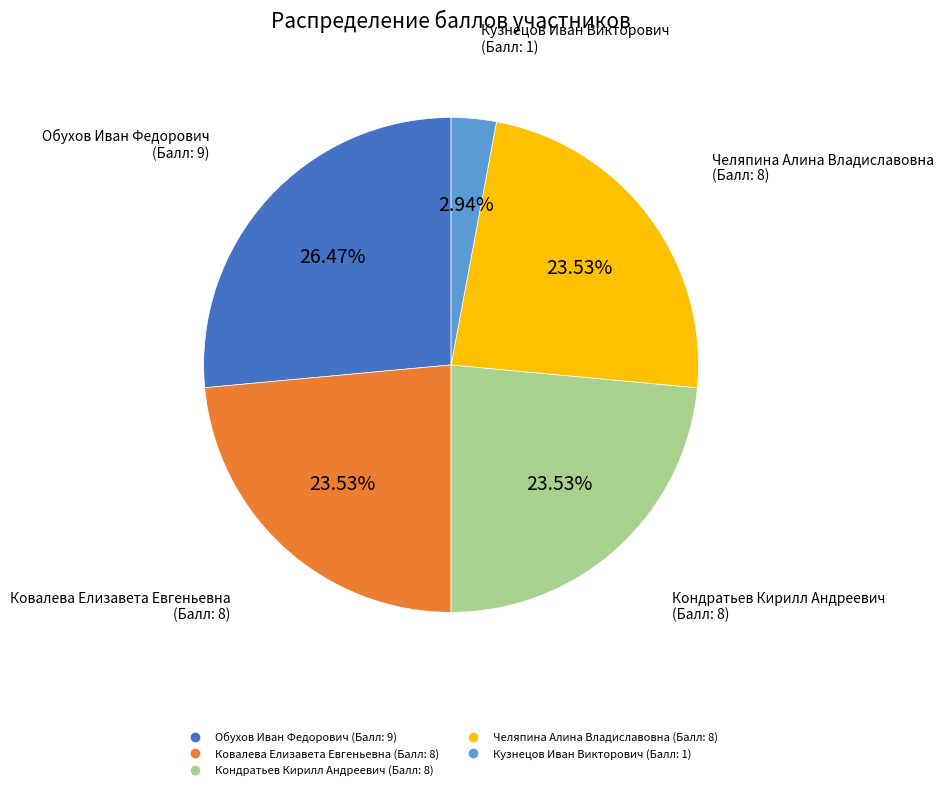

Count the number of slices in the pie.

5